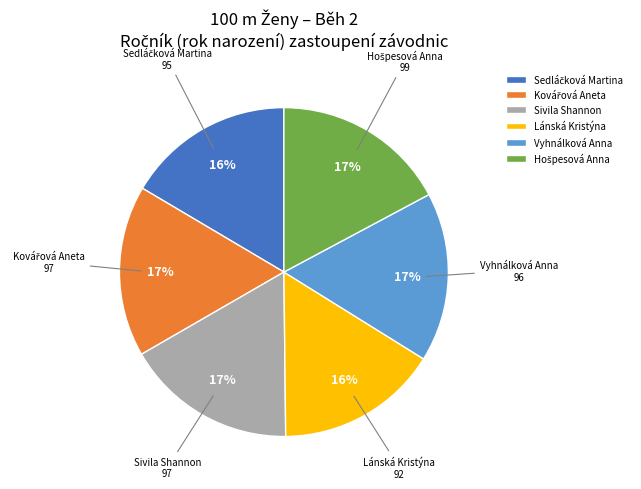

Is there a majority slice in this chart?

No